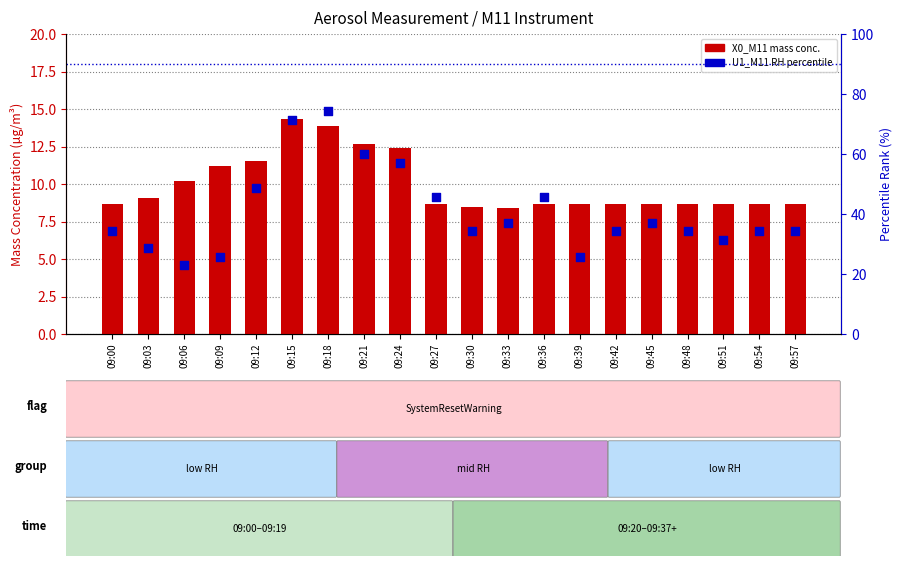

At how many categories does at least one series exceed 67?

2